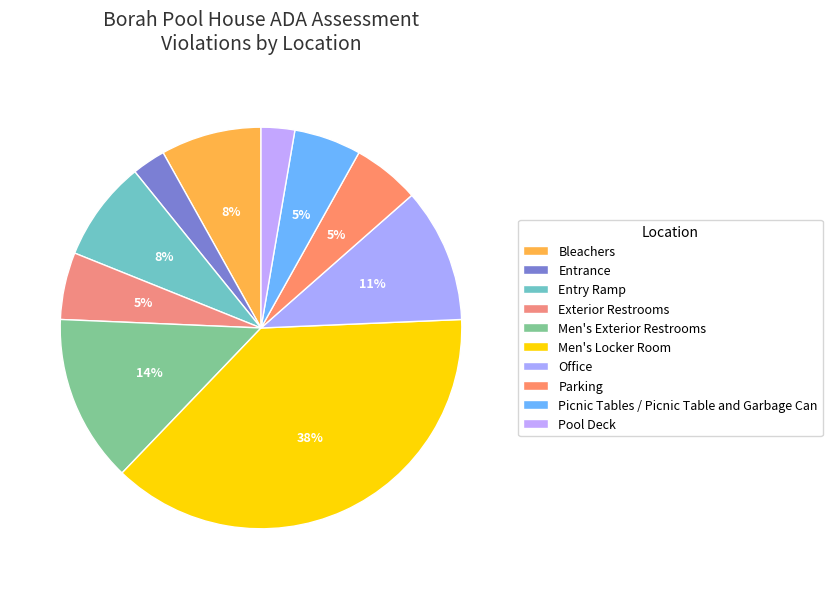

Approximately how many times larger is the value at Office compared to Entry Ramp?

1.3